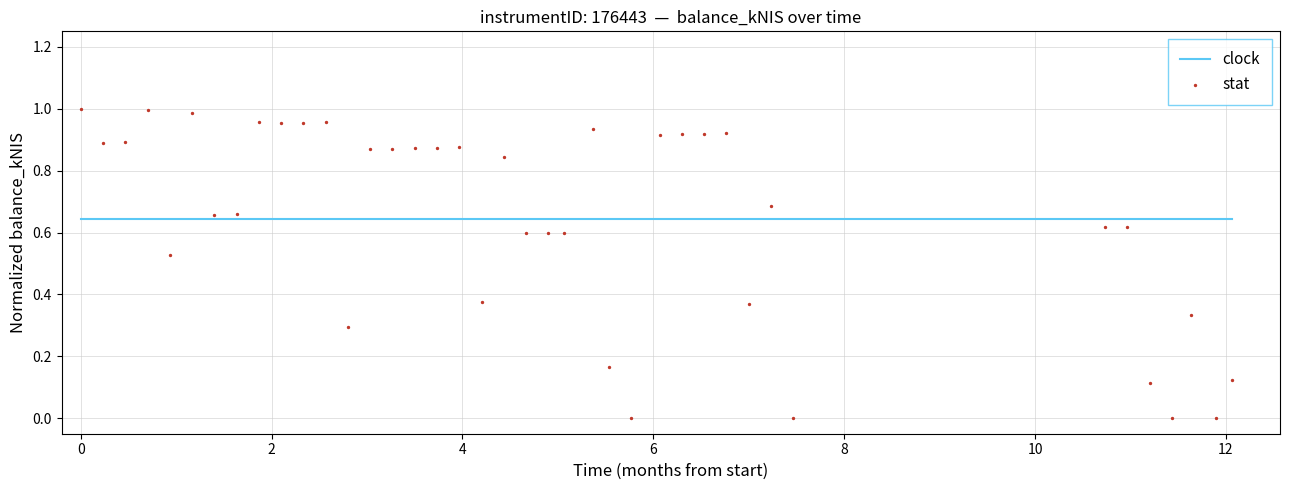

What is the range of X values (max minus min)?

12.1